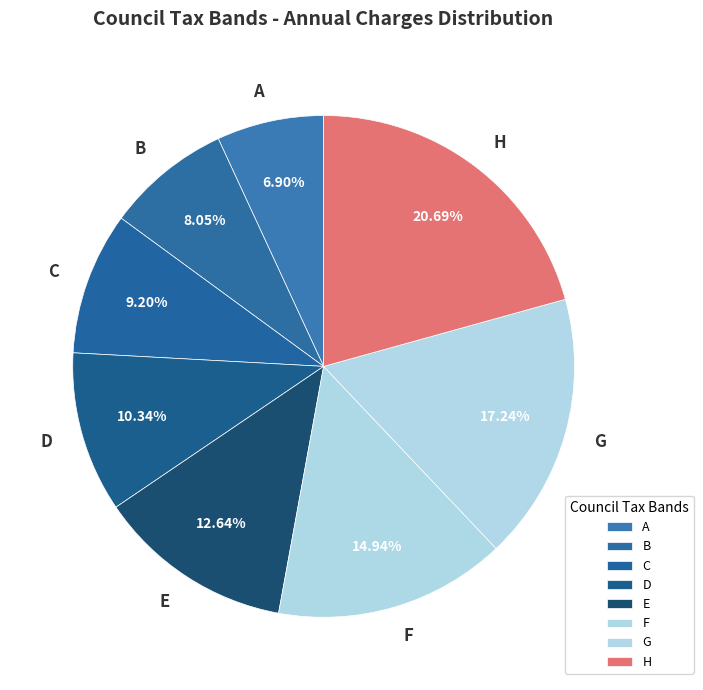

True or false: H accounts for 21% of the total.

True